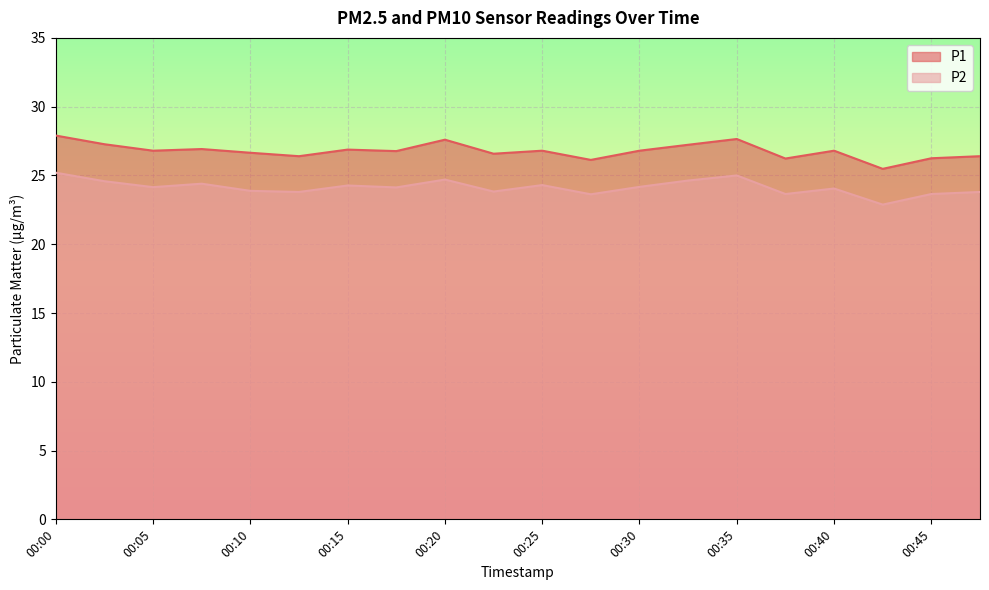

How many interior local peaks does the P2 series have?

6